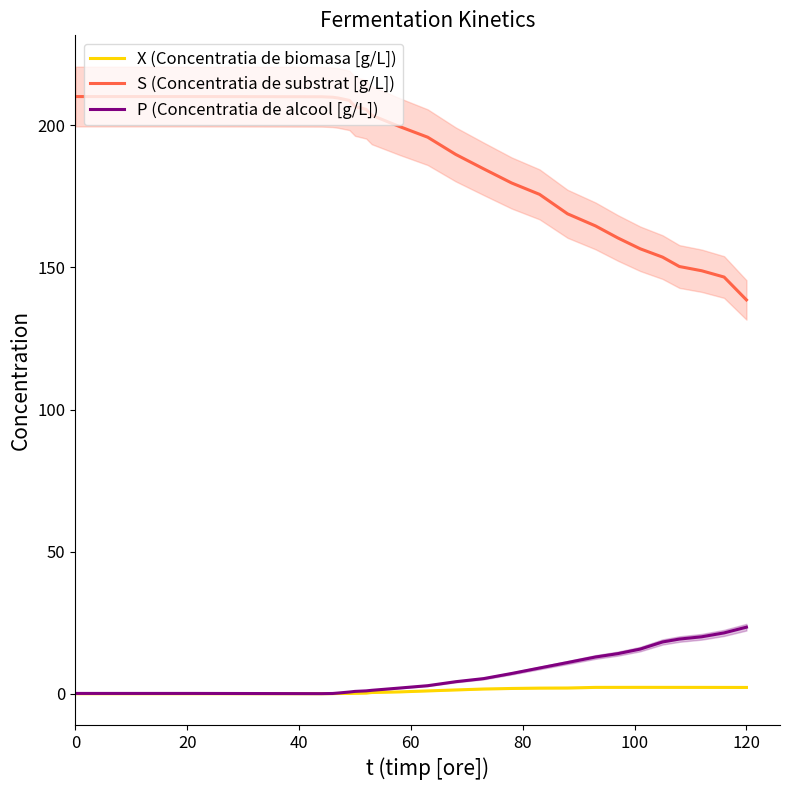

Which series has the largest total across all categories?

S (Concentratia de substrat [g/L])